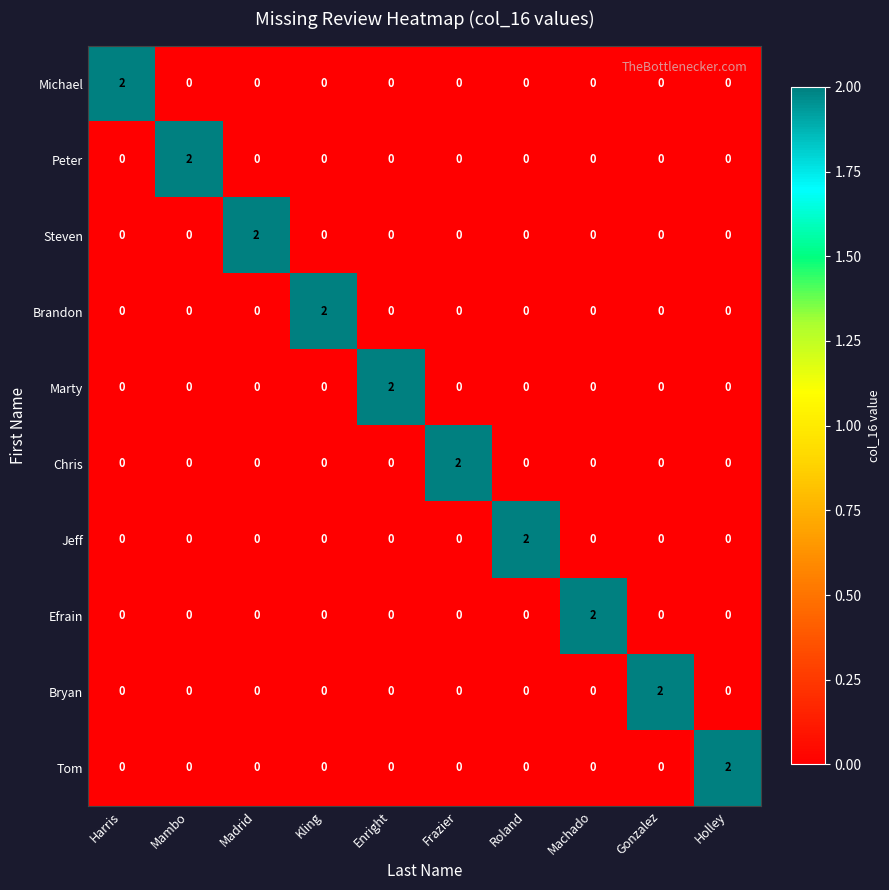

Count the Steven values in the range 0 to 1.

9